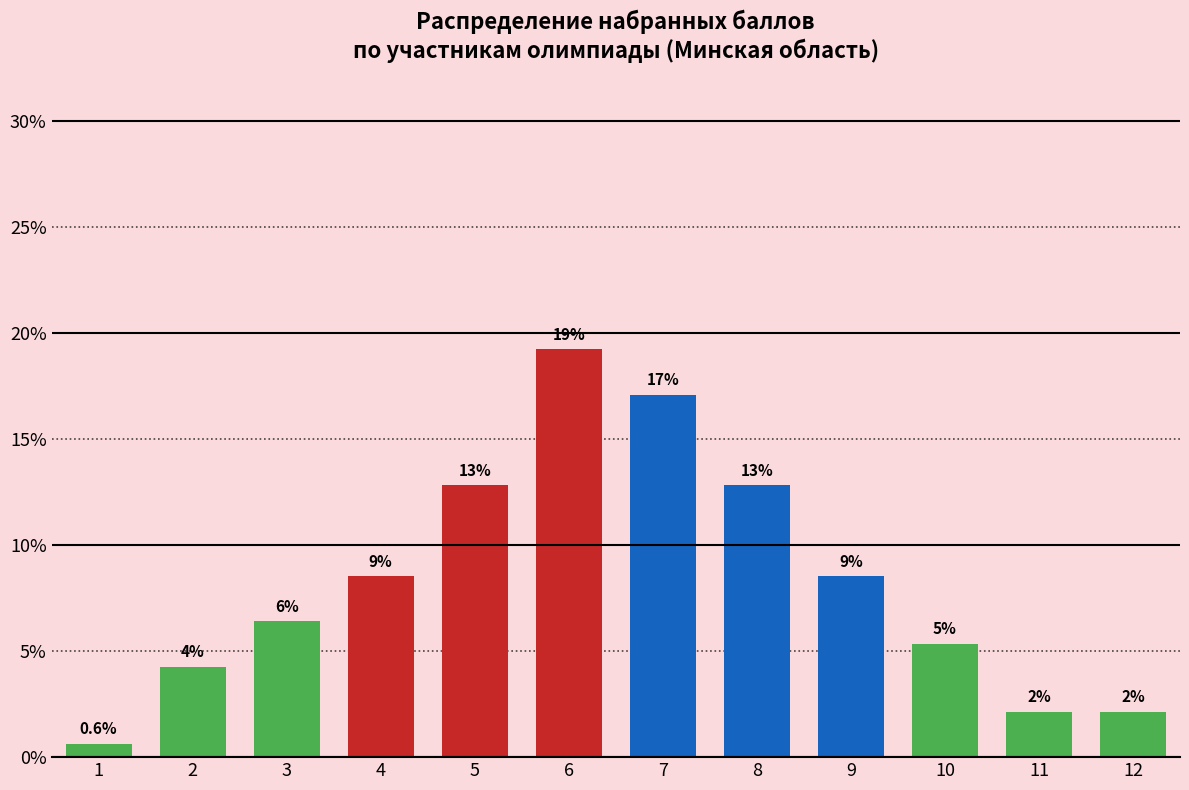

How many bars are there in total?

12